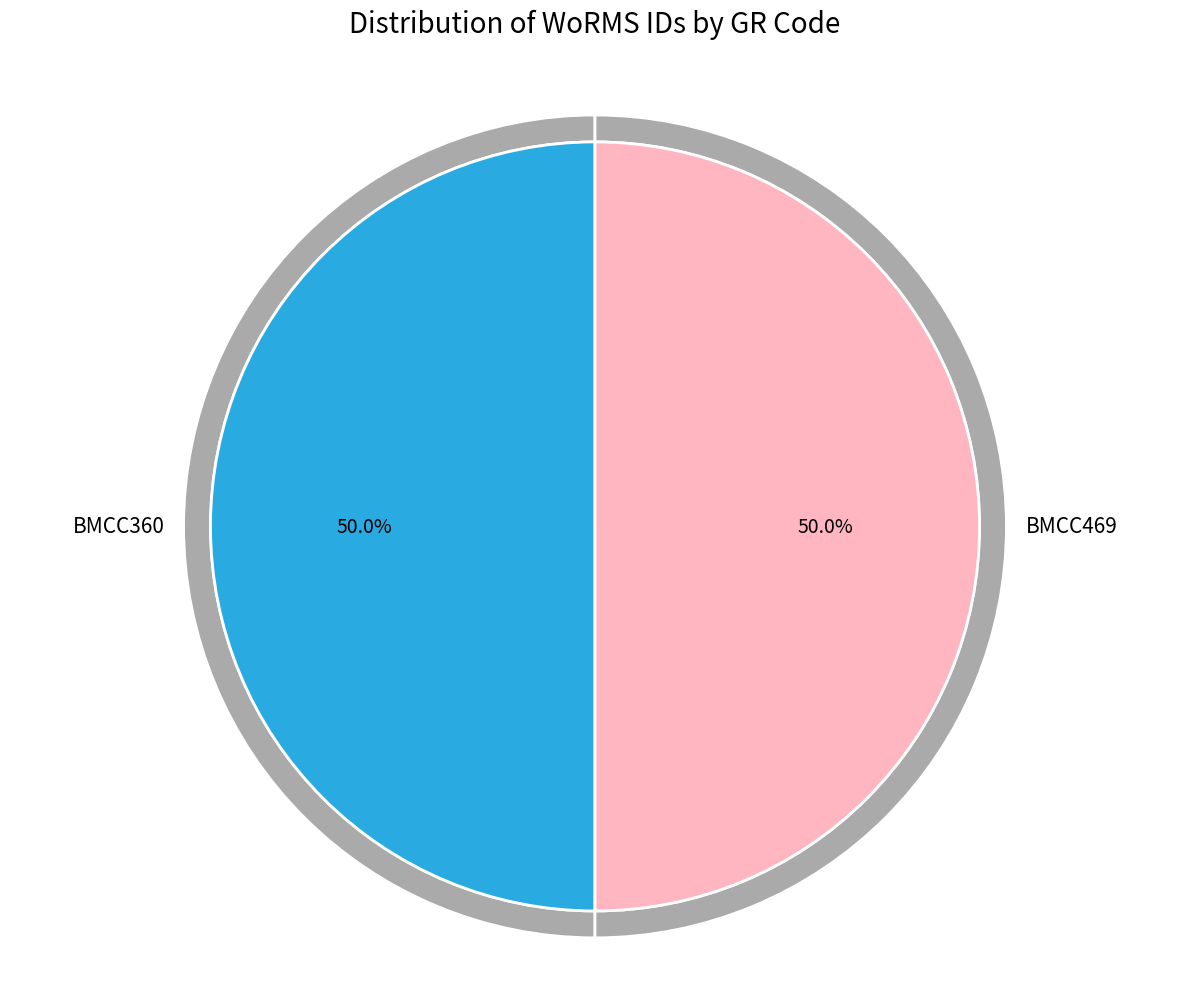

What is the smallest slice in the pie chart?

BMCC360